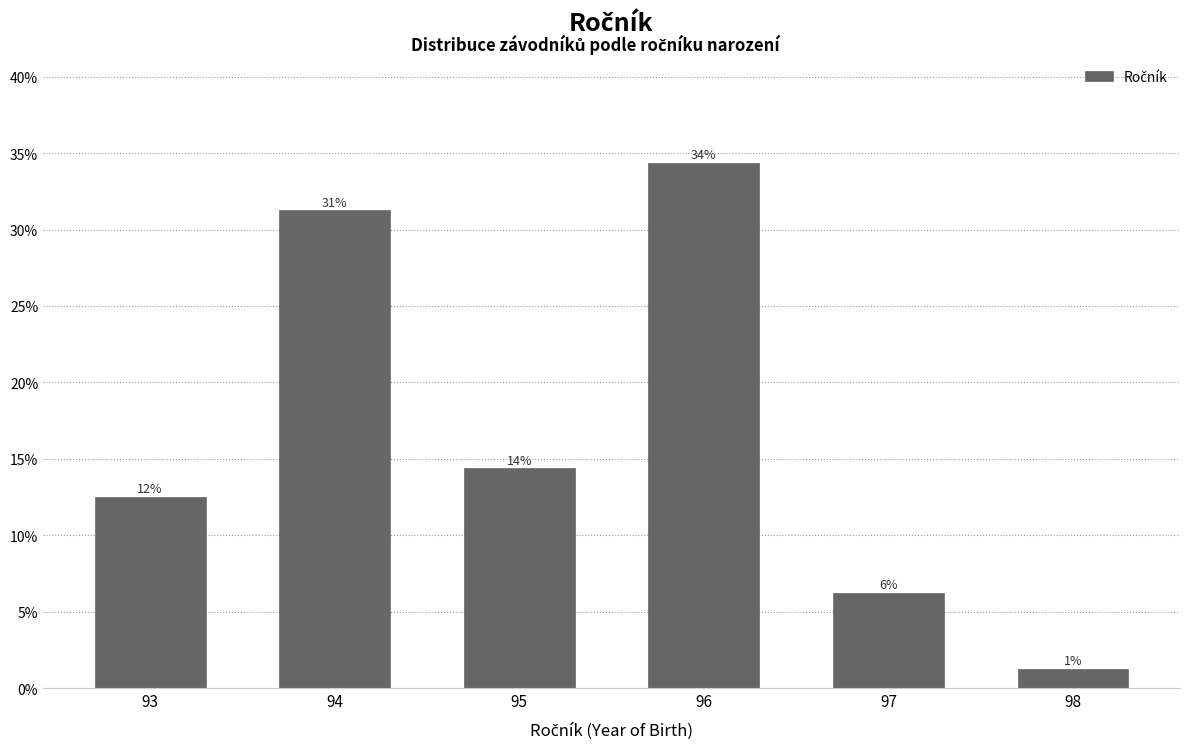

Are the bars horizontal?

No